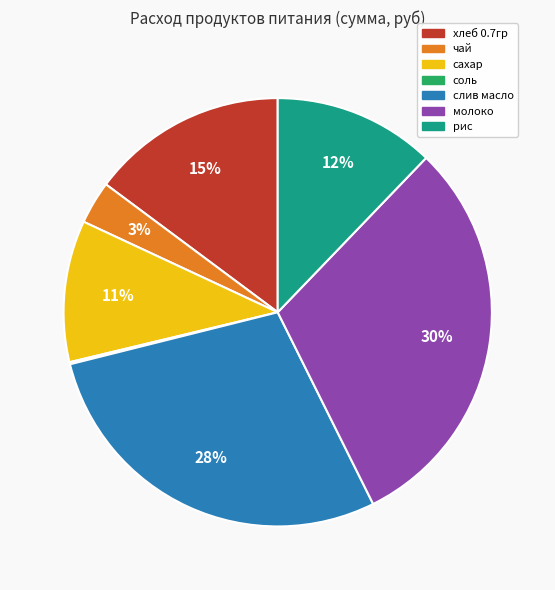

Is there a majority slice in this chart?

No